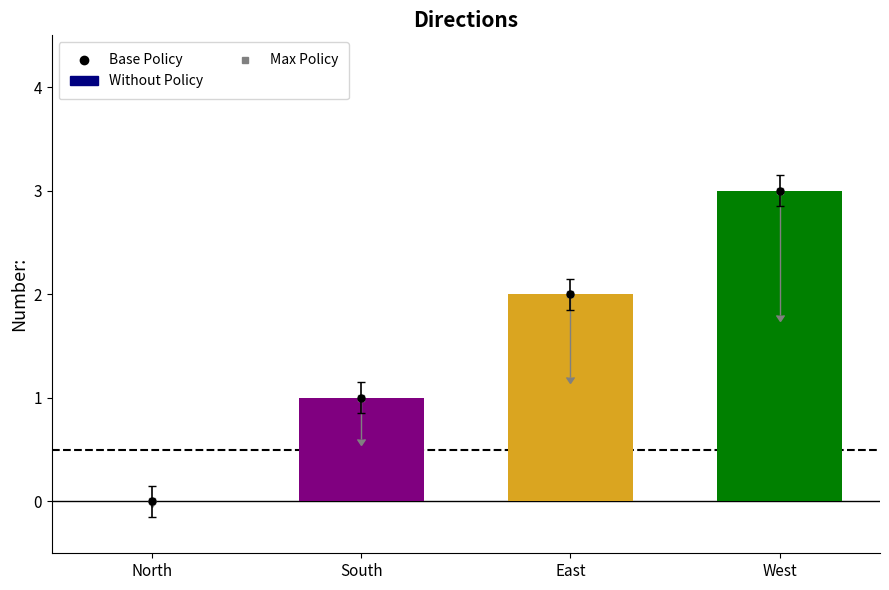

How many values are between 1 and 3?

3